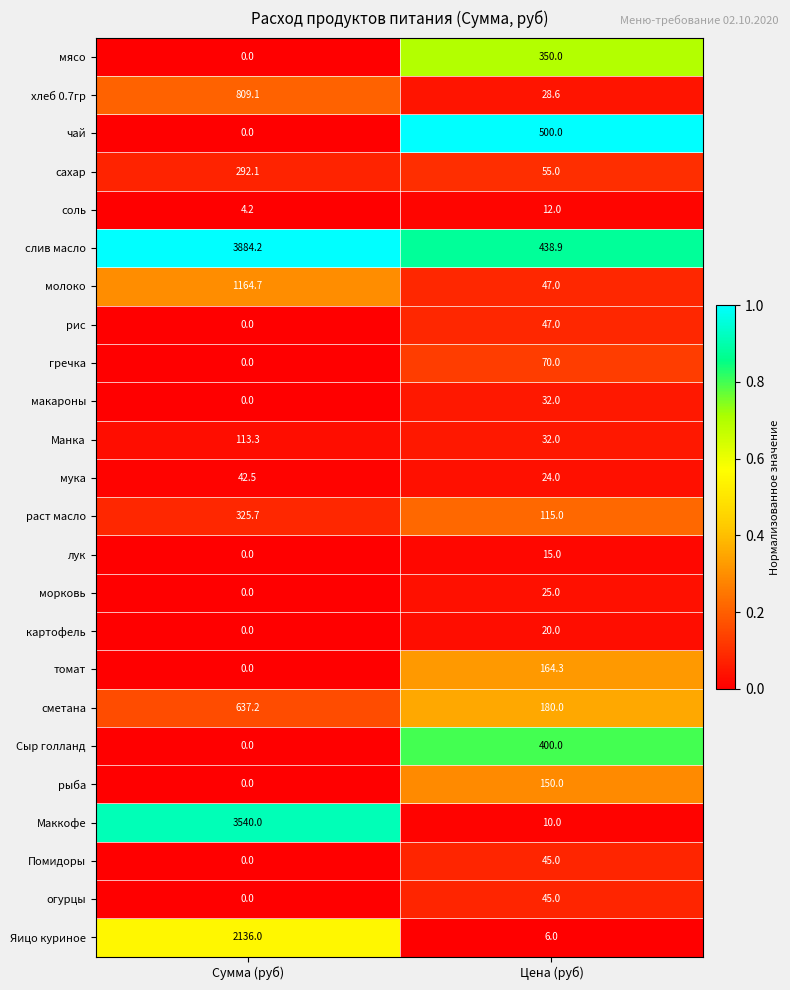

Which series has the widest spread of values?

Маккофе